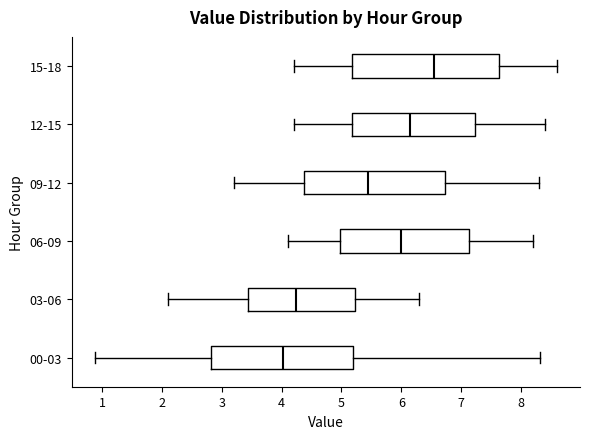

Reading bottom to top, transcribe this box plot: for each box, give where its median line is, the range the box spans, and where its two whiskers end, as read against the x-axis. The values are not printed on the chart, so give them approximately, as read against the axis.

00-03: median 4.0, box 2.8 to 5.2, whiskers 0.9 to 8.3
03-06: median 4.3, box 3.4 to 5.2, whiskers 2.1 to 6.3
06-09: median 6.0, box 5.0 to 7.1, whiskers 4.1 to 8.2
09-12: median 5.5, box 4.4 to 6.7, whiskers 3.2 to 8.3
12-15: median 6.2, box 5.2 to 7.2, whiskers 4.2 to 8.4
15-18: median 6.6, box 5.2 to 7.6, whiskers 4.2 to 8.6